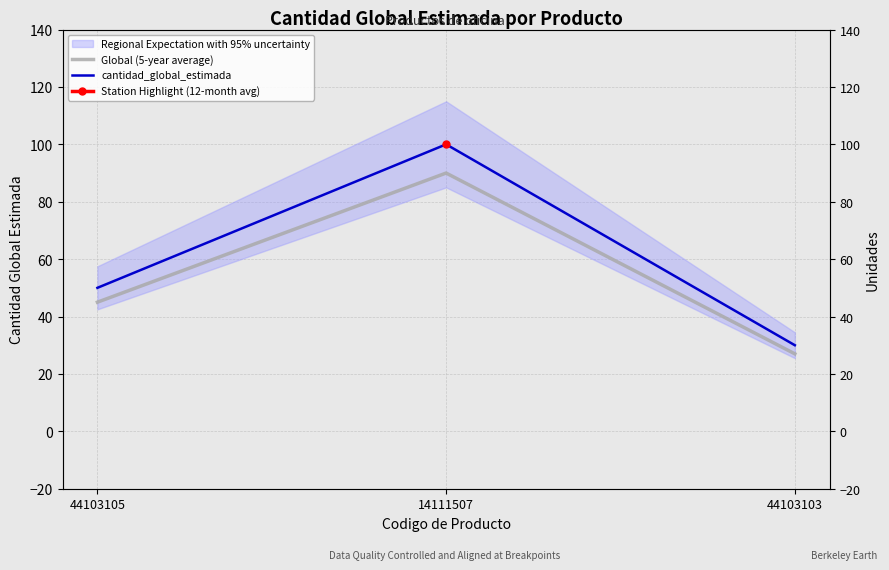

Which has a higher value, 44103103 or 44103105?

44103105